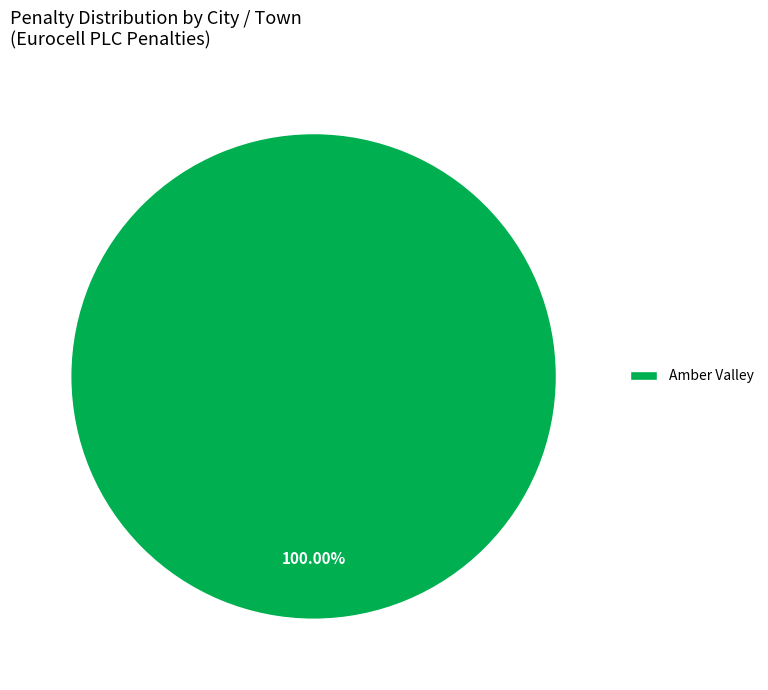

How many segments does this pie chart have?

1